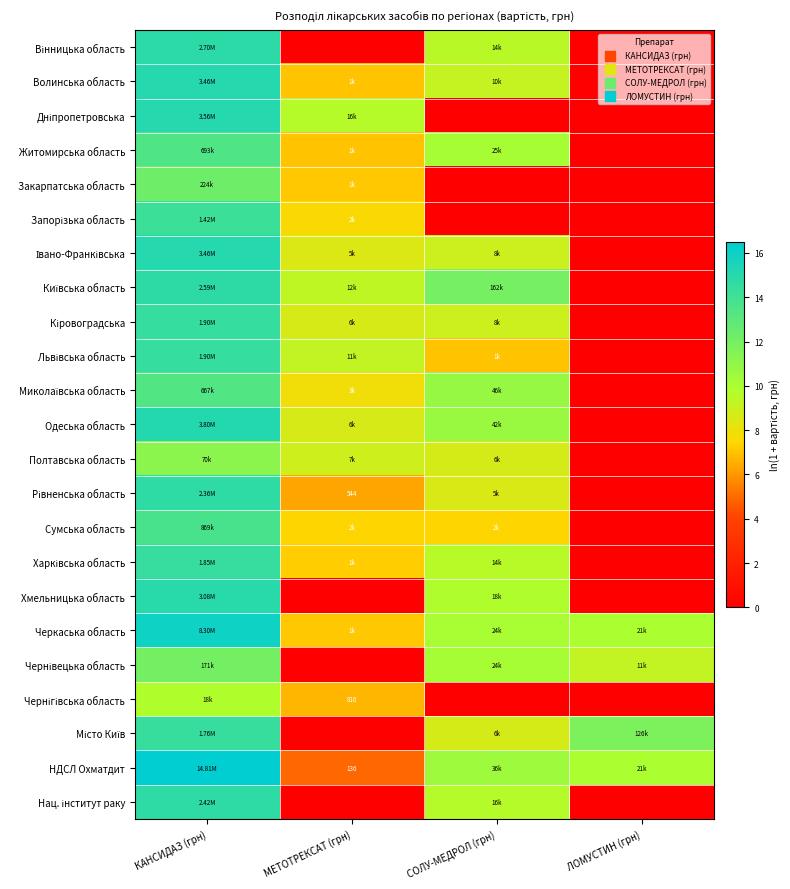

The Кіровоградська series shows 0.0 at ЛОМУСТИН (грн). True or false?

True